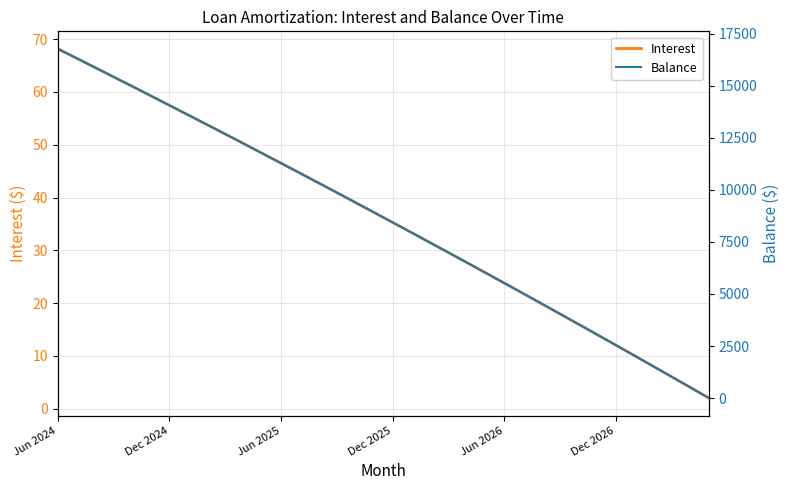

Rank the series by their average value, from lowest to highest.

Interest, Balance